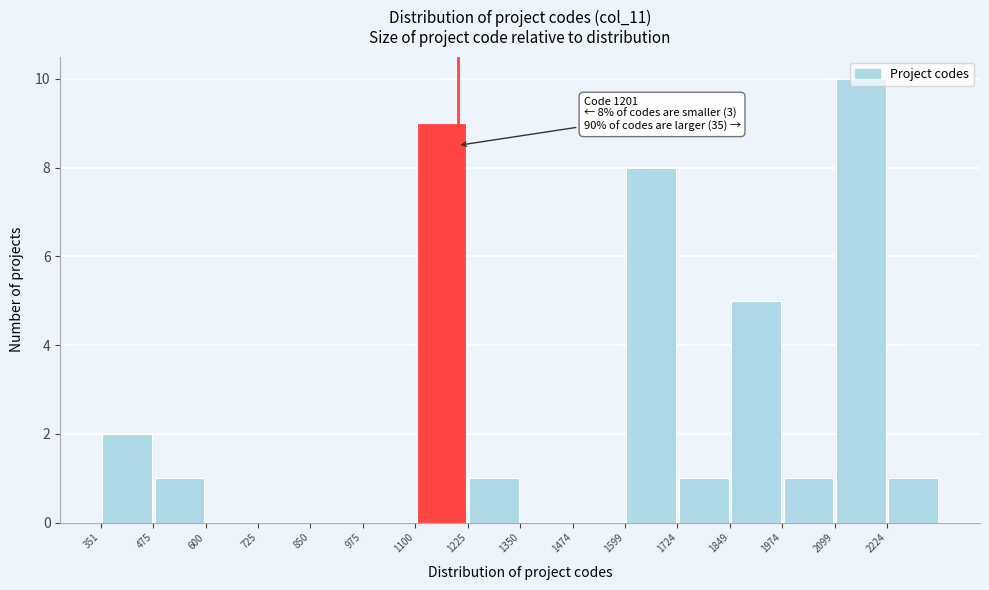

Over which range of the x-axis is the bar tallest?

2100 to 2220